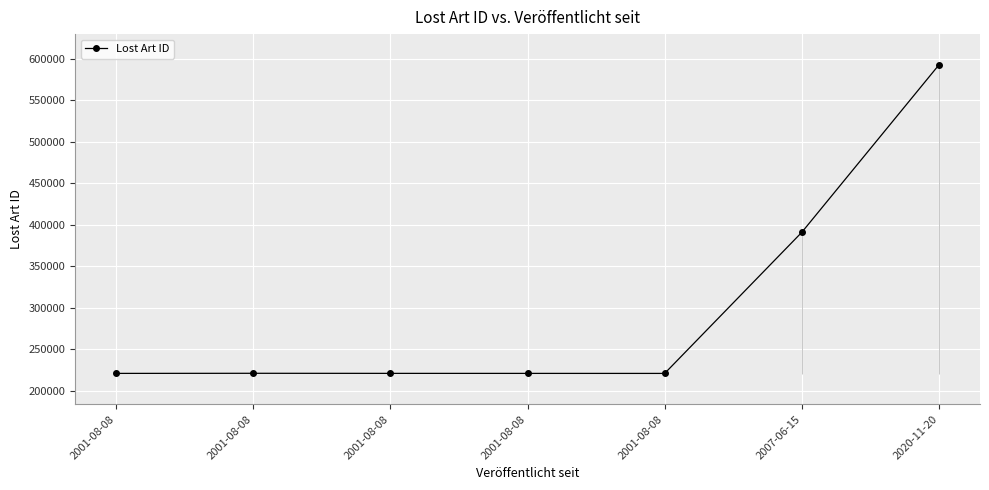

What is the average value?

298035